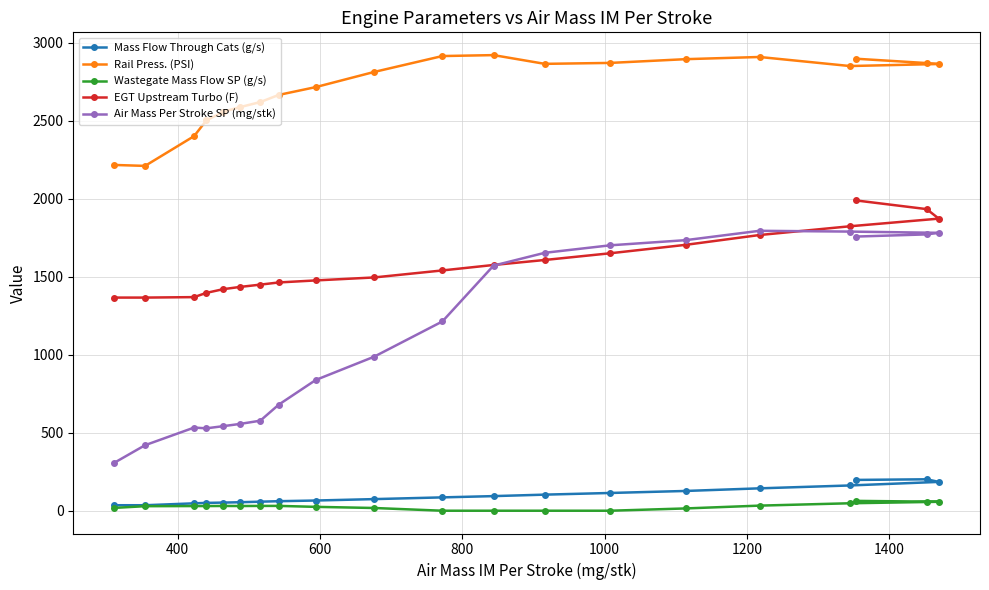

What is the difference between the maximum and minimum values in the Mass Flow Through Cats (g/s) series?

166.3